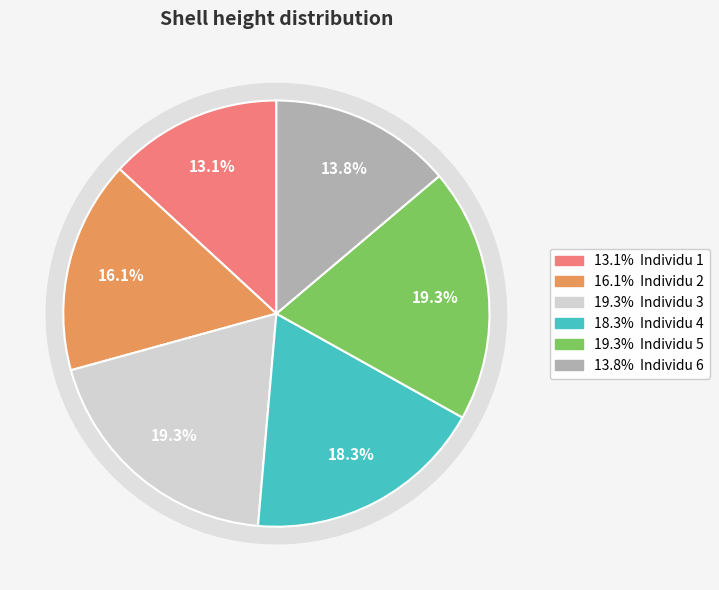

Which category has the smallest portion of the pie?

Individu 1 (MZU/MOL 17.25)